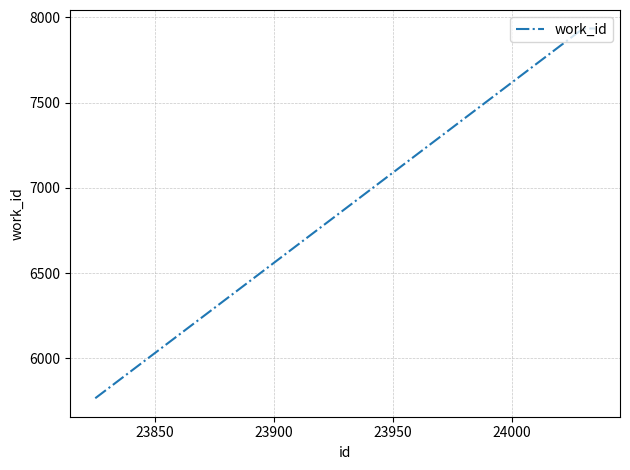

What is the minimum value shown in the chart?

5767